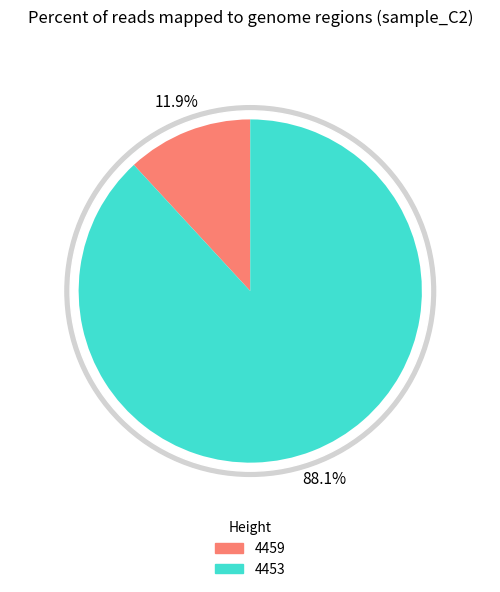

What is the smallest slice in the pie chart?

4459